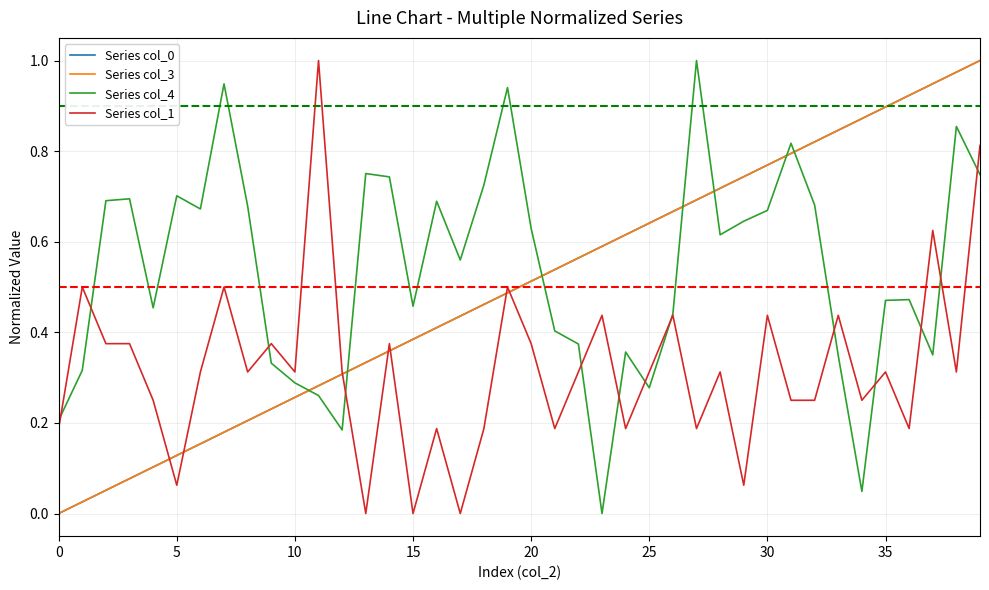

Where do Series col_3 and Series col_4 first cross each other?

10 and 11